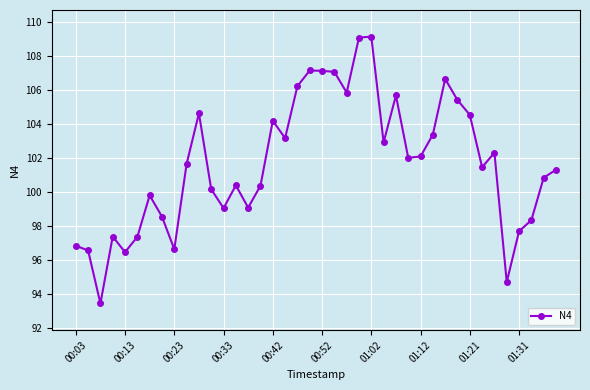

What is the difference between the maximum and second lowest values?

14.4